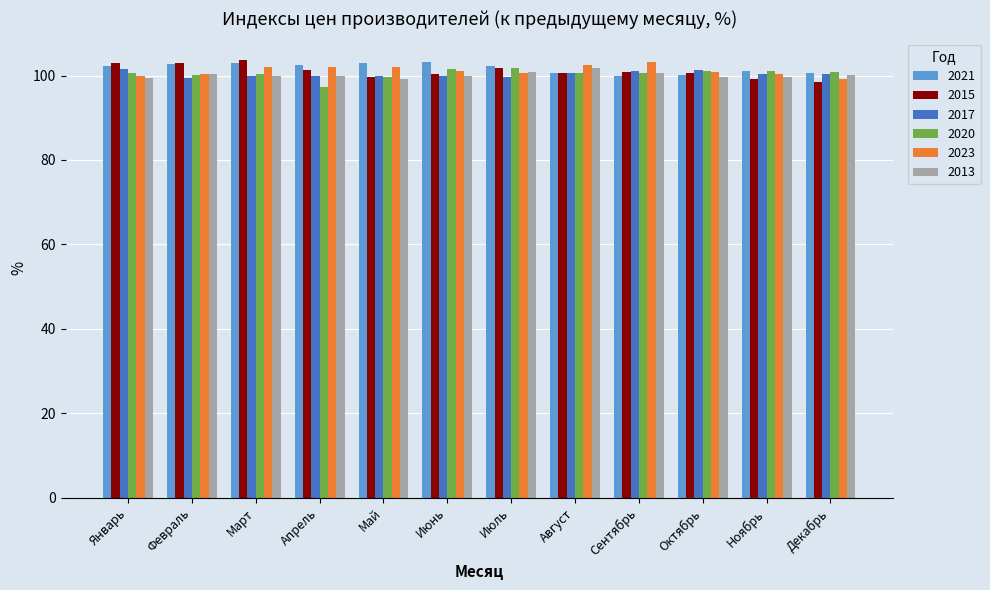

What is the difference between the highest and lowest values at Июль?

2.7